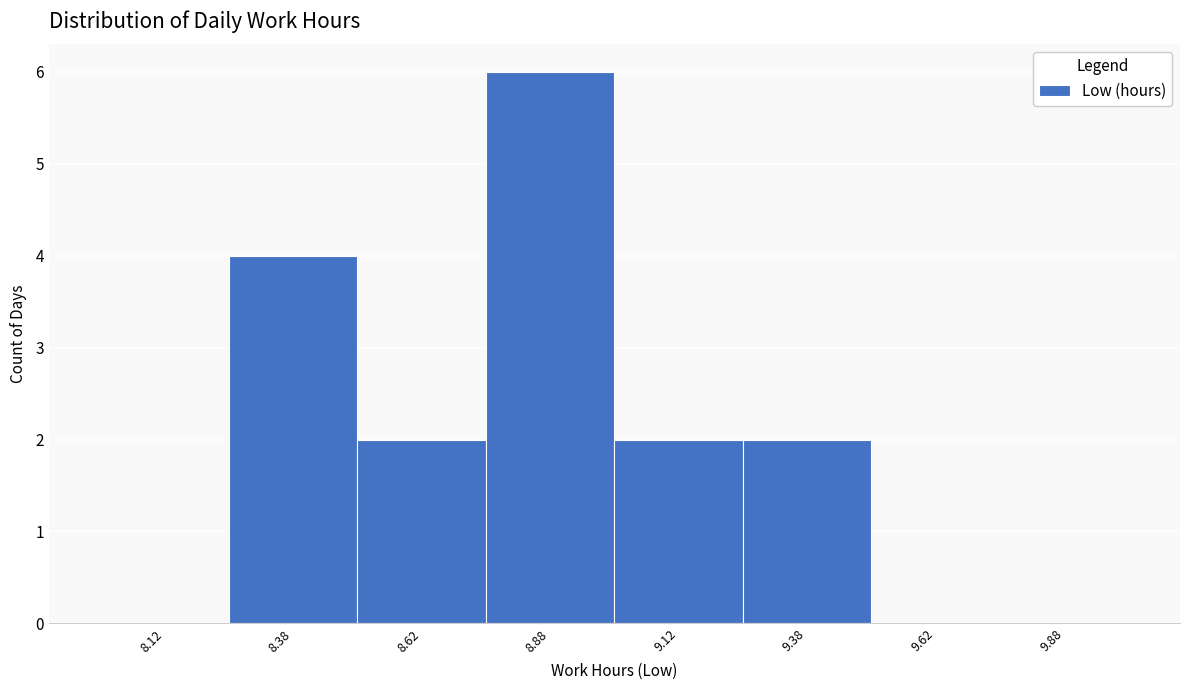

Reading left to right, transcribe this chart: for each bar, give the range it covers on the x-axis and its height. The values are not printed on the chart, so give them approximately, as read against the axis.

8.00 to 8.25: 0
8.25 to 8.50: 4
8.50 to 8.75: 2
8.75 to 9.00: 6
9.00 to 9.25: 2
9.25 to 9.50: 2
9.50 to 9.75: 0
9.75 to 10.00: 0